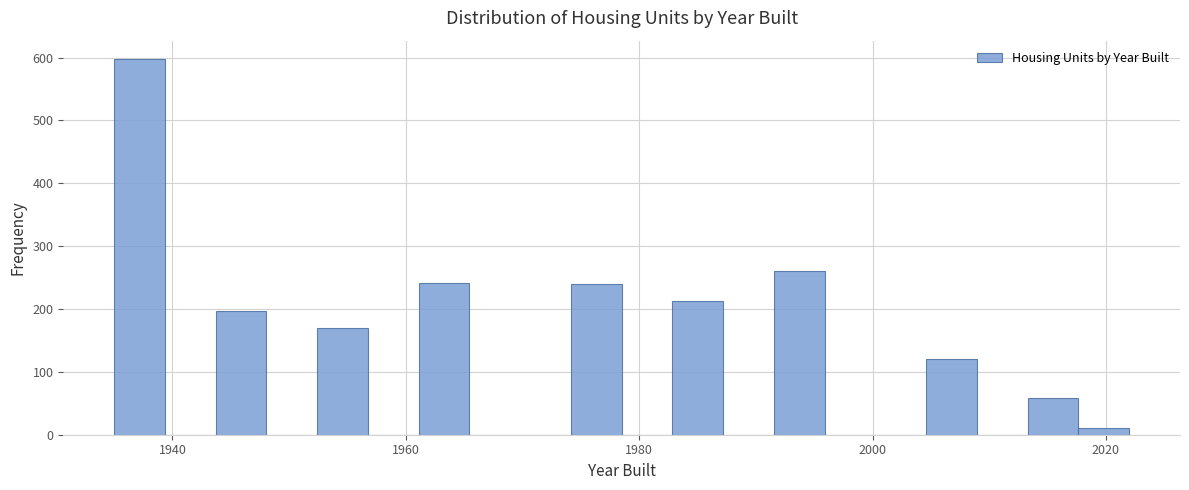

Around what value on the x-axis is the tallest bar? Give the approximate position of its centre, as read against the axis.

1938